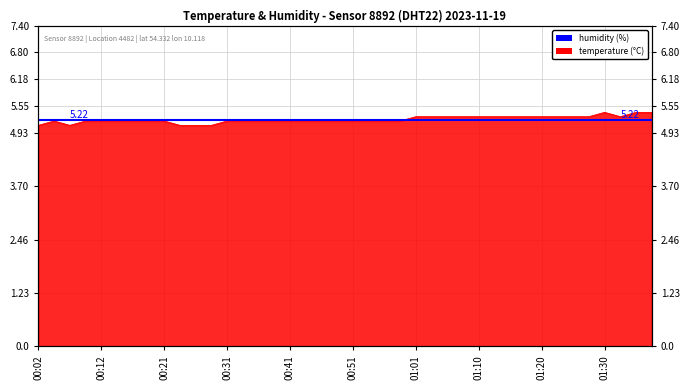

Rank the categories by value from lowest to highest.

00:02, 00:07, 00:24, 00:26, 00:29, 00:04, 00:09, 00:12, 00:14, 00:16, 00:19, 00:21, 00:31, 00:34, 00:36, 00:39, 00:41, 00:43, 00:46, 00:48, 00:51, 00:53, 00:56, 00:58, 01:01, 01:03, 01:05, 01:08, 01:10, 01:13, 01:15, 01:18, 01:20, 01:23, 01:25, 01:28, 01:32, 01:30, 01:35, 01:37